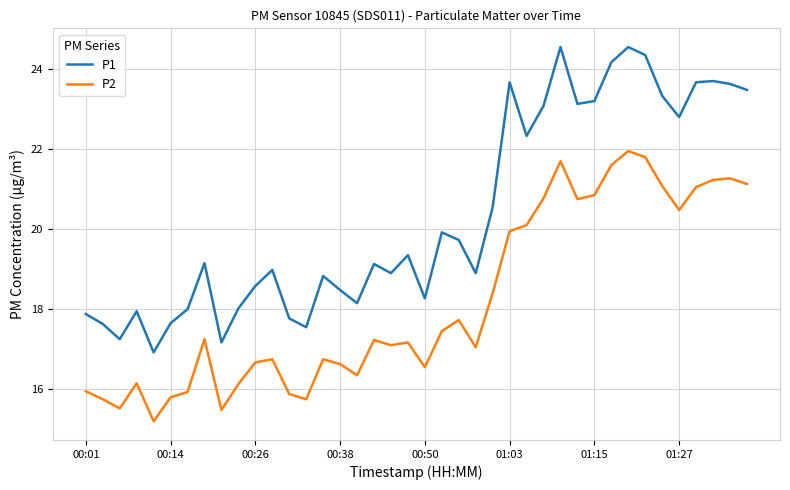

List the series in order of their overall mean, lowest first.

P2, P1